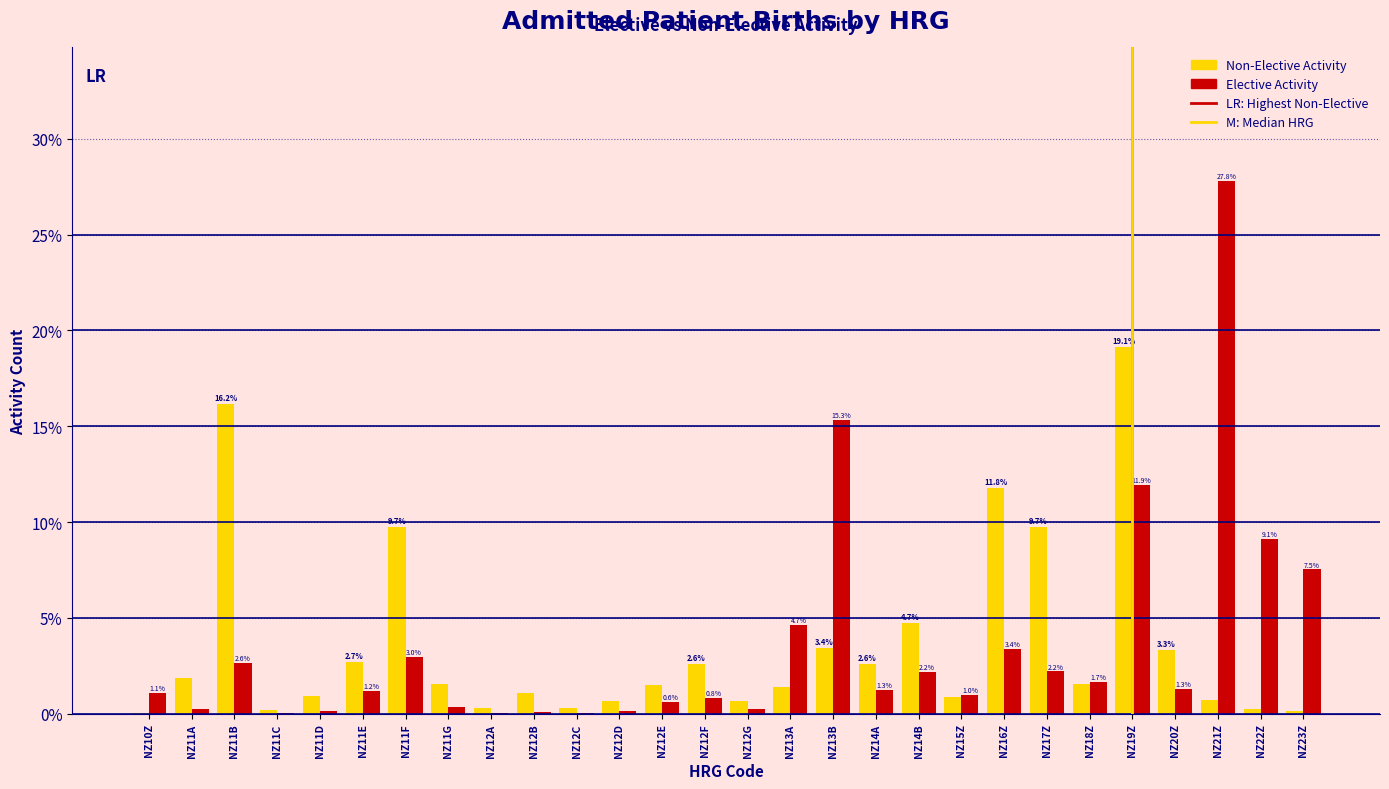

What value does the Non-Elective Activity series have at NZ14A?

2.6